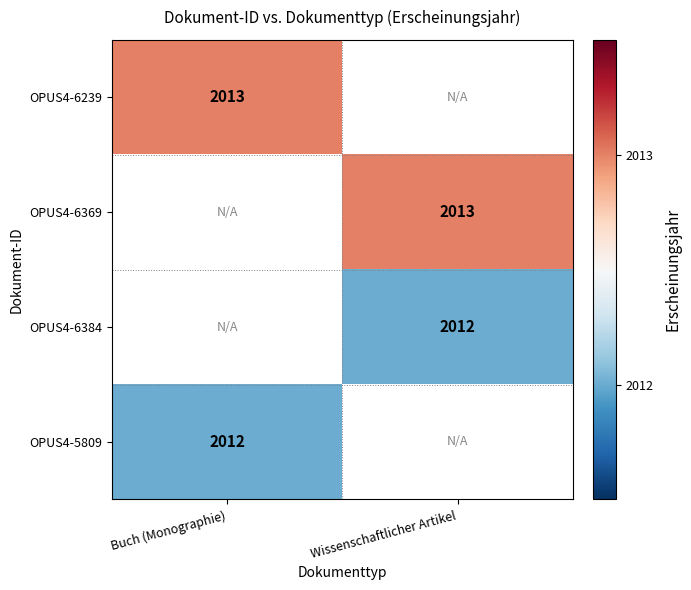

The OPUS4-6369 series shows 564 at Wissenschaftlicher Artikel. True or false?

False